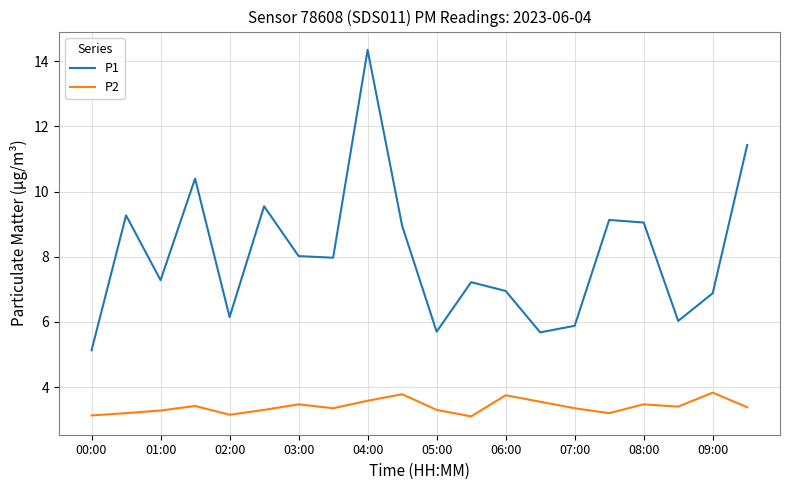

What is the minimum value for P1?

5.1